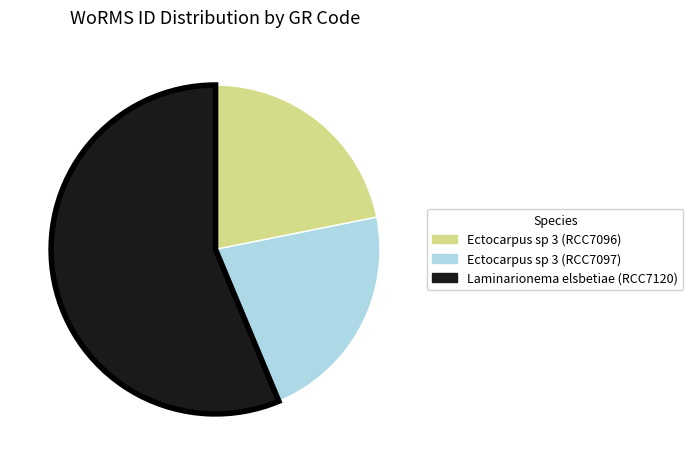

What is the largest slice in the pie chart?

Laminarionema elsbetiae (RCC7120)